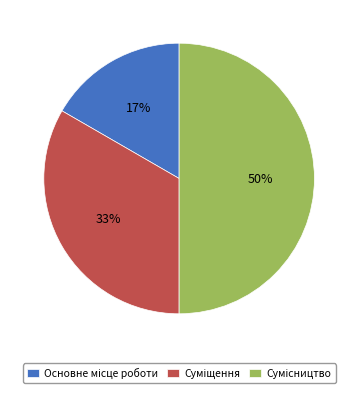

To the nearest percent, what is the average slice percentage?

33%